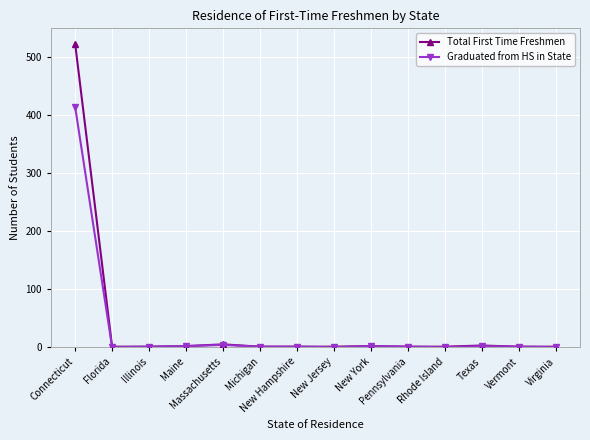

What is the label of the 3rd point from the right?

Texas